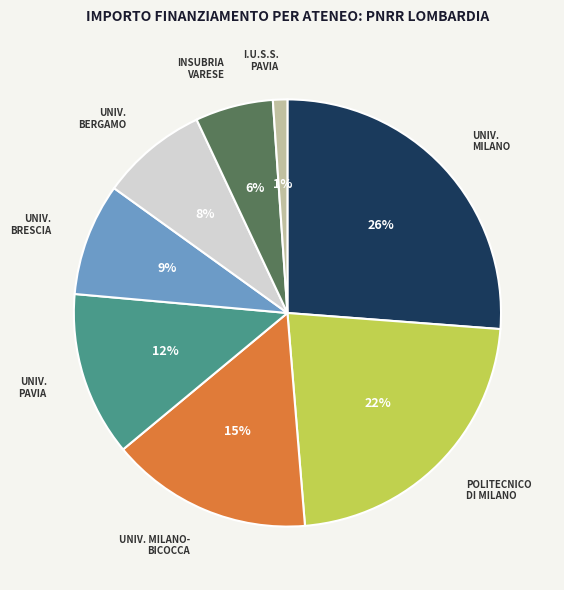

The UNIV. PAVIA slice represents 7% of the pie. True or false?

False